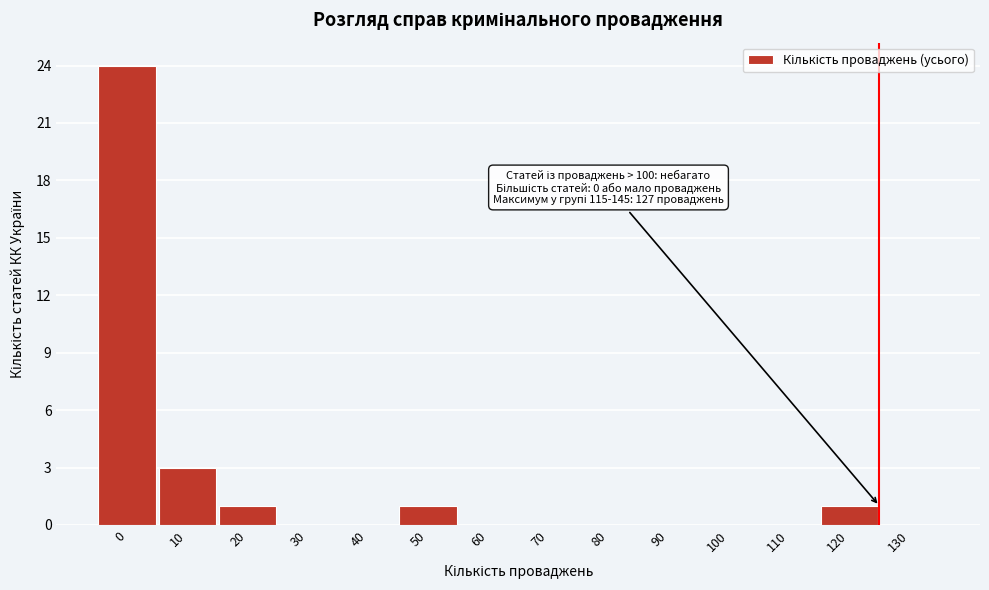

Reading left to right, what are all the values shown in this chart?

0=24	10=3	20=1	30=0	40=0	50=1	60=0	70=0	80=0	90=0	100=0	110=0	120=1	130=0